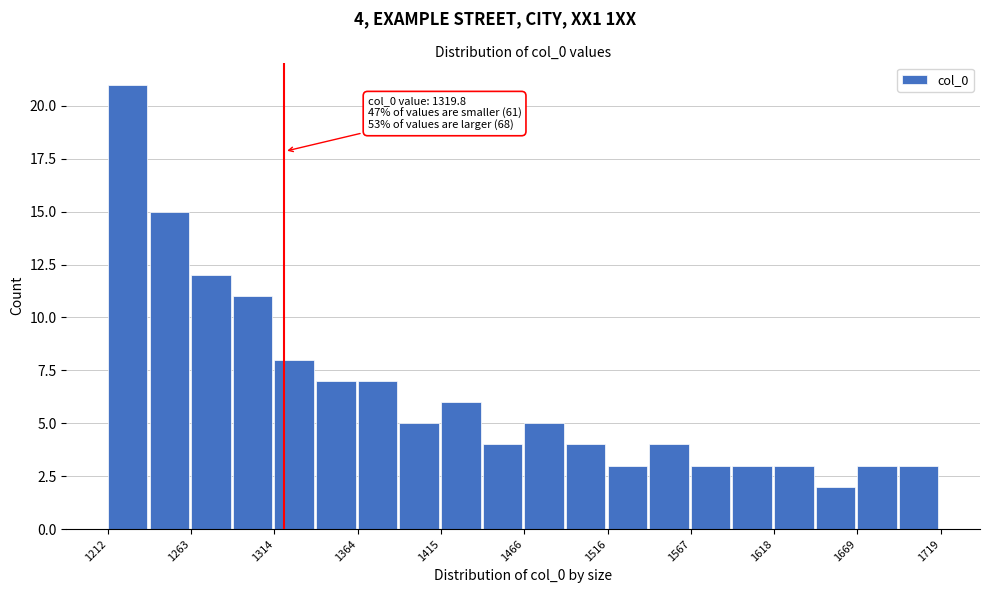

Read against the x-axis, roughly where is the centre of the tallest bar?

1220